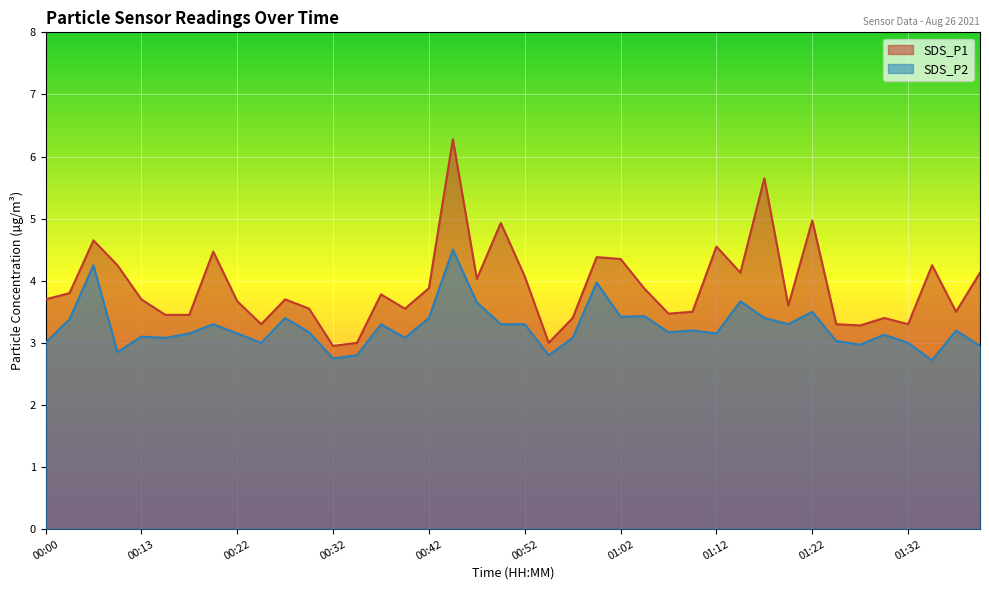

What is the label of the 8th point from the left?

00:20